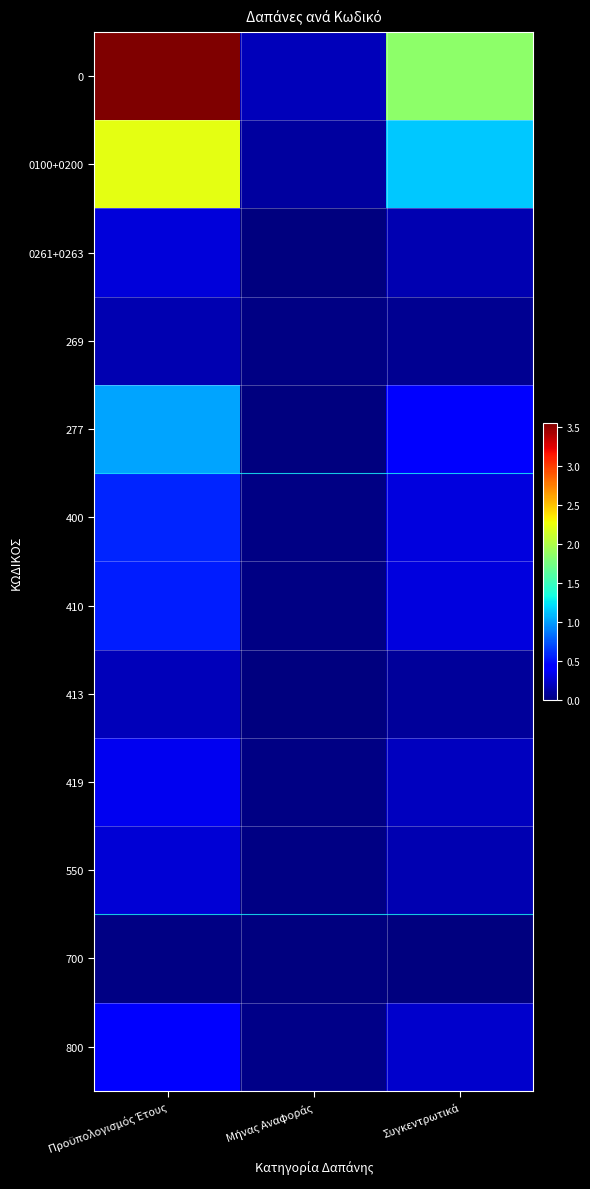

Reading left to right, list all the values displayed in this chart.

0: Προϋπολογισμός Έτους=3549810.2	Μήνας Αναφοράς=190360.1	Συγκεντρωτικά=1845154.7
0100+0200: Προϋπολογισμός Έτους=2219983.2	Μήνας Αναφοράς=103797.6	Συγκεντρωτικά=1142398.1
0261+0263: Προϋπολογισμός Έτους=281213.7	Μήνας Αναφοράς=0.0	Συγκεντρωτικά=161364.9
269: Προϋπολογισμός Έτους=153442.7	Μήνας Αναφοράς=17881.5	Συγκεντρωτικά=55483.8
277: Προϋπολογισμός Έτους=1014392.8	Μήνας Αναφοράς=0.0	Συγκεντρωτικά=455355.5
400: Προϋπολογισμός Έτους=574602.9	Μήνας Αναφοράς=23533.3	Συγκεντρωτικά=301691.2
410: Προϋπολογισμός Έτους=549273.9	Μήνας Αναφοράς=22644.4	Συγκεντρωτικά=299989.1
413: Προϋπολογισμός Έτους=193186.4	Μήνας Αναφοράς=3870.0	Συγκεντρωτικά=89980.7
419: Προϋπολογισμός Έτους=352383.6	Μήνας Αναφοράς=18674.4	Συγκεντρωτικά=207207.7
550: Προϋπολογισμός Έτους=271182.3	Μήνας Αναφοράς=25226.5	Συγκεντρωτικά=157677.0
700: Προϋπολογισμός Έτους=19800.0	Μήνας Αναφοράς=753.0	Συγκεντρωτικά=4410.6
800: Προϋπολογισμός Έτους=454241.8	Μήνας Αναφοράς=33202.2	Συγκεντρωτικά=235893.3